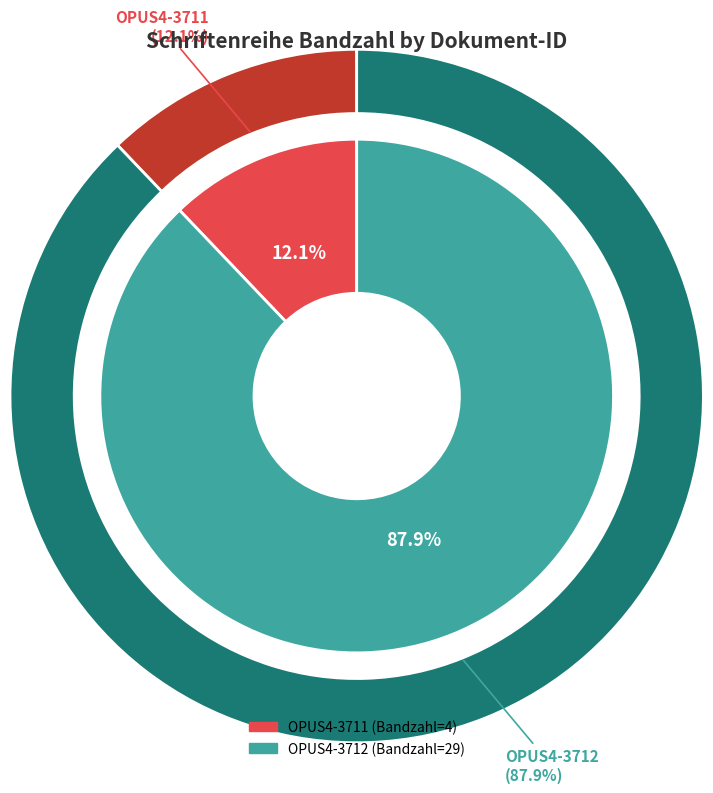

How much of the chart is everything except OPUS4-3712?

12.1%